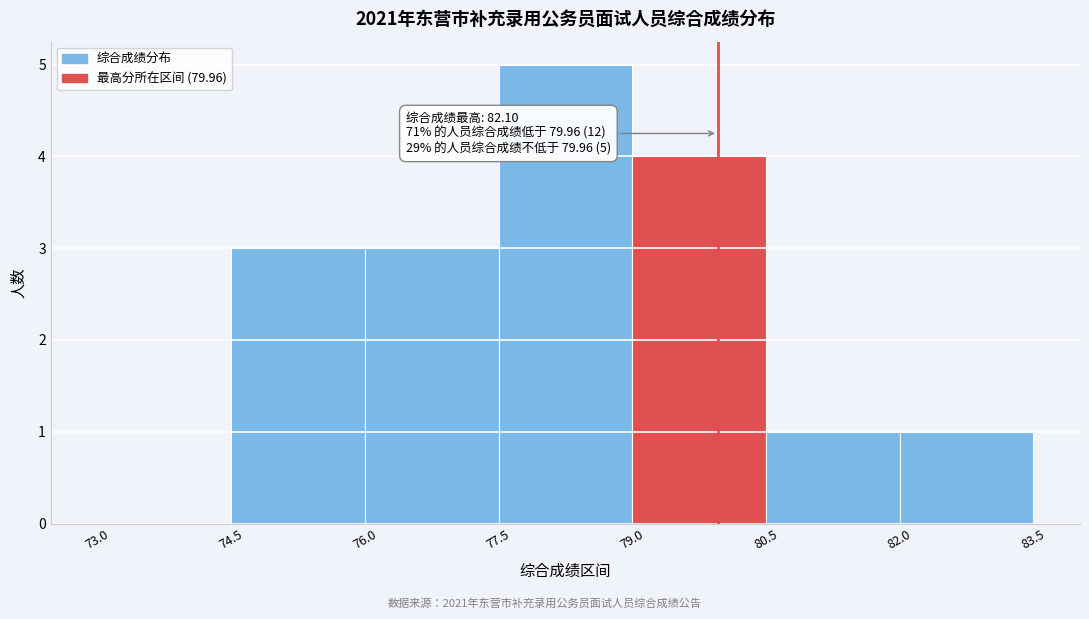

Over which range of the x-axis is the bar tallest?

77.5 to 79.0